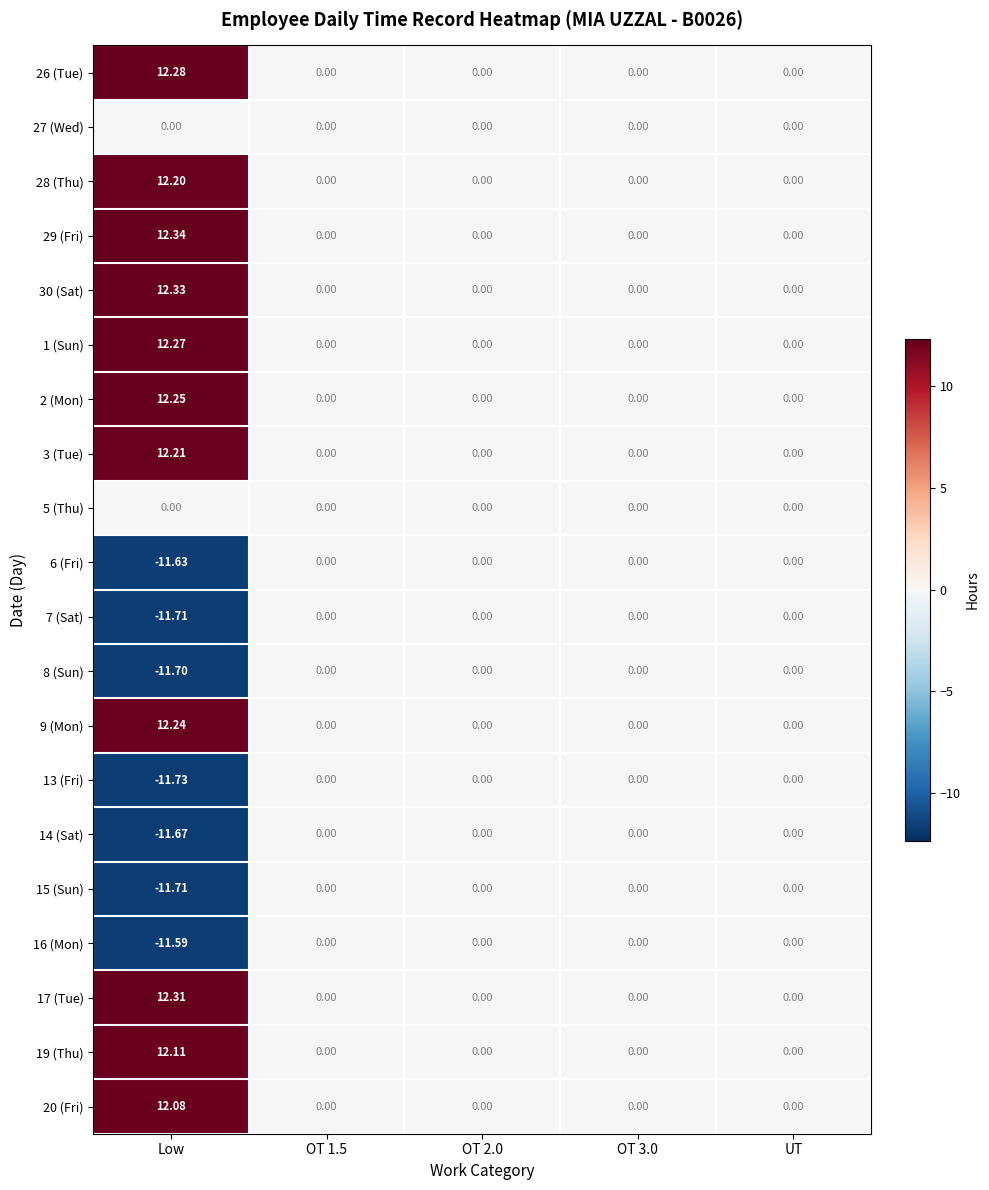

Which category has the highest value in the 9 (Mon) series?

Low